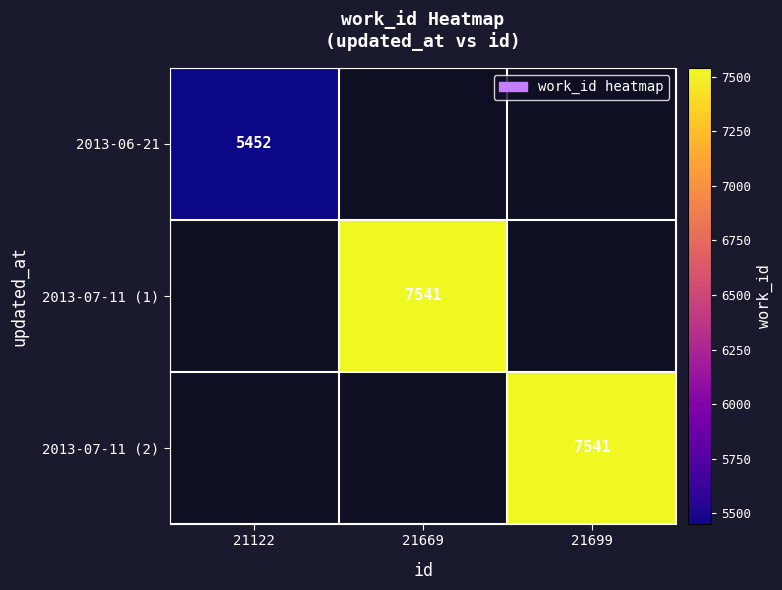

The 2013-07-11 (1) series shows 4540 at 21669. True or false?

False